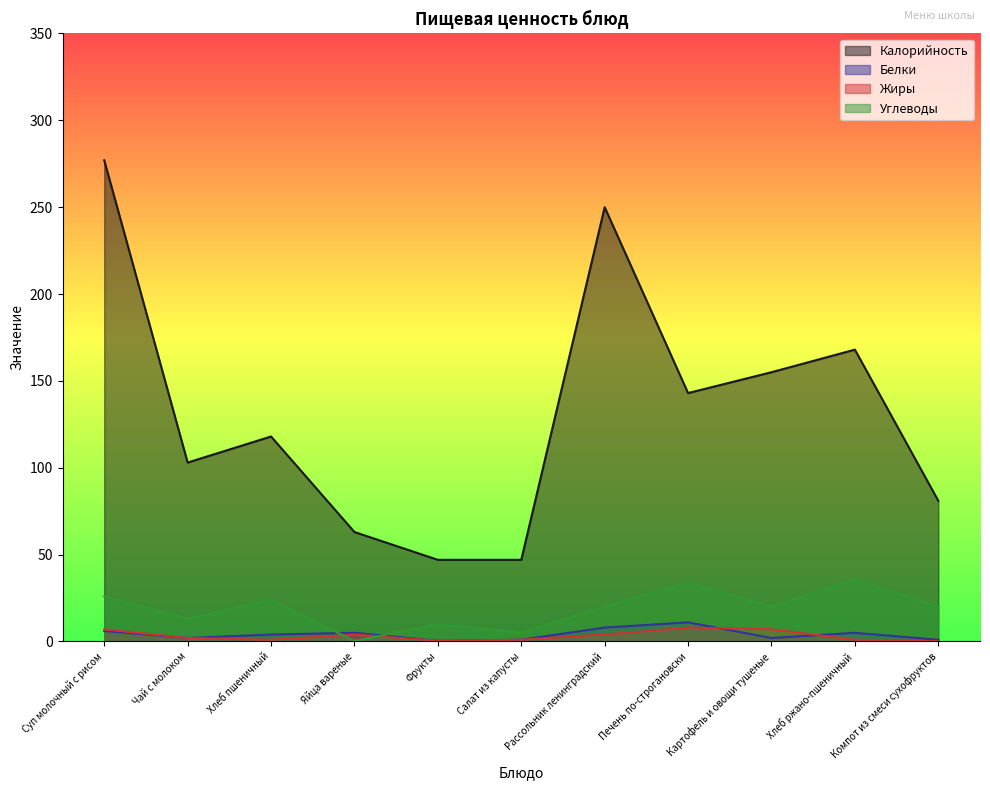

What is the difference between the highest and lowest values at Рассольник ленинградский?

246.0